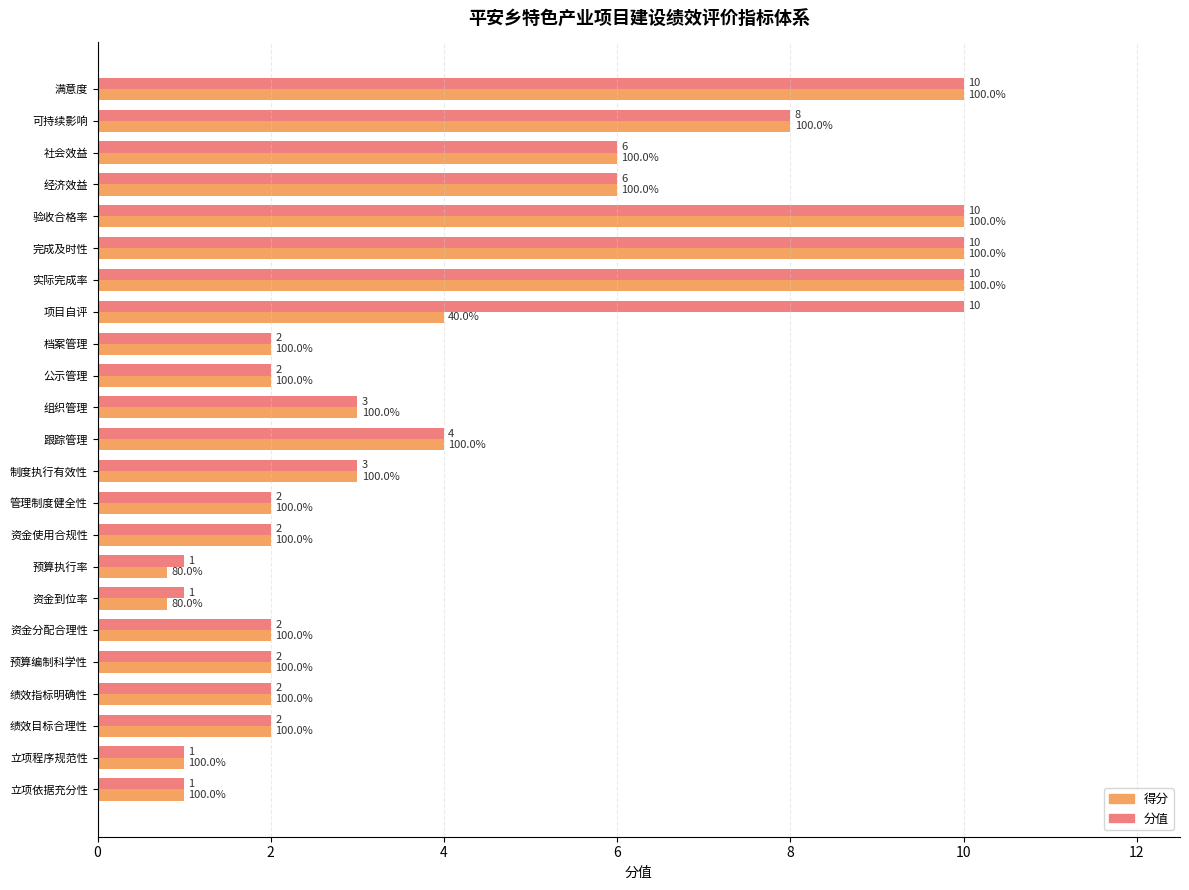

Count the 得分 values in the range 2 to 6.

14